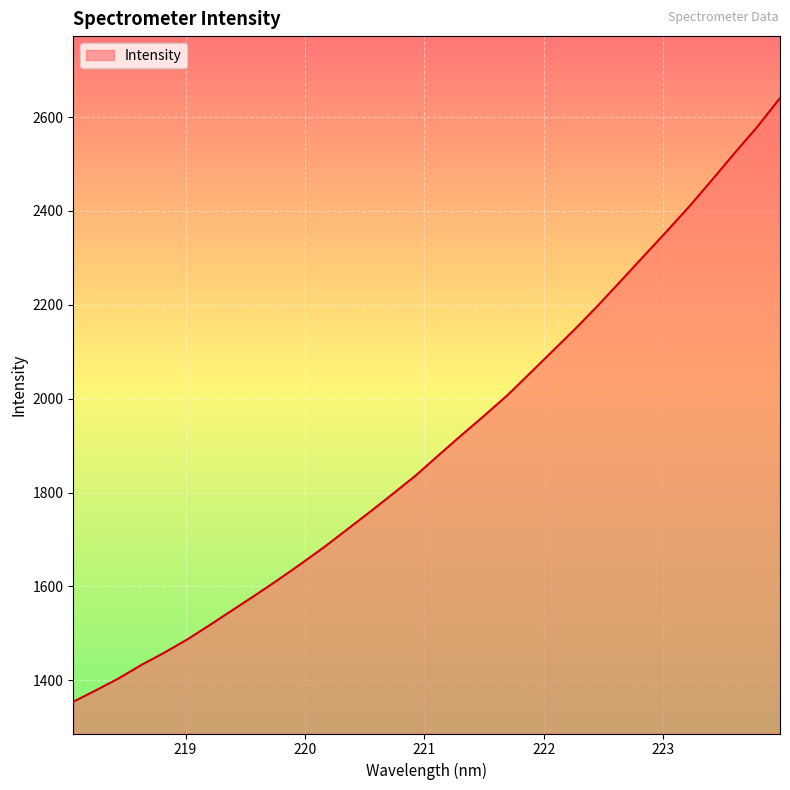

What is the smallest value displayed?

1354.4